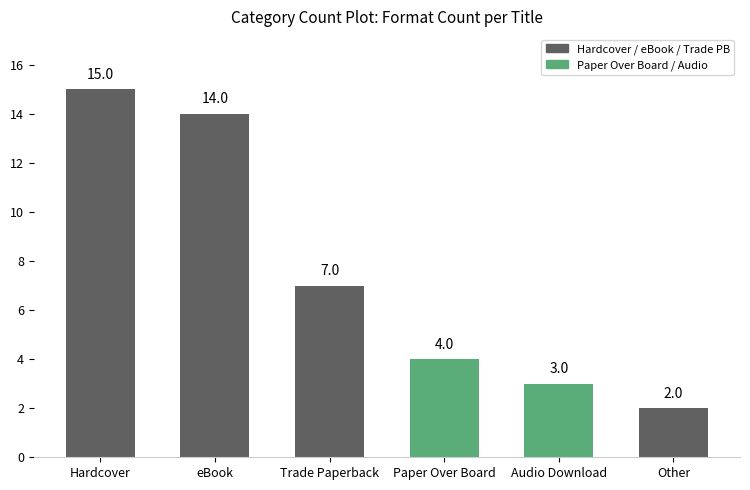

What is the sum of the values at Paper Over Board and eBook?

18